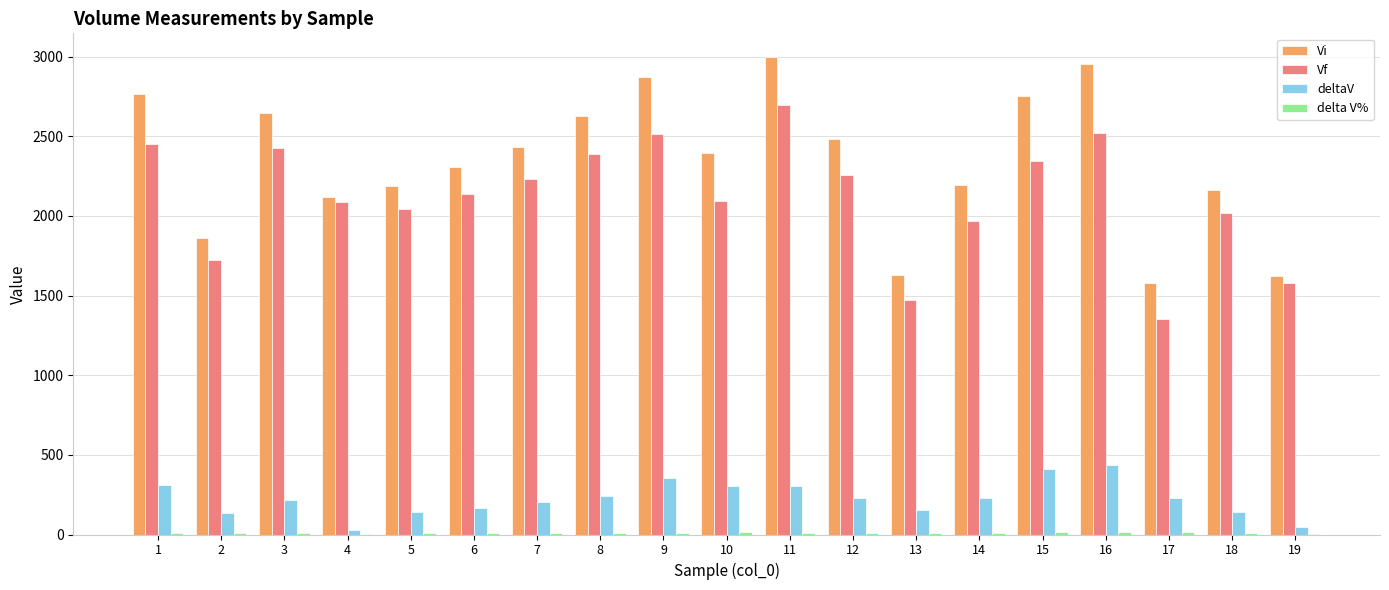

The value of Vf at 19 is 656.6. True or false?

False